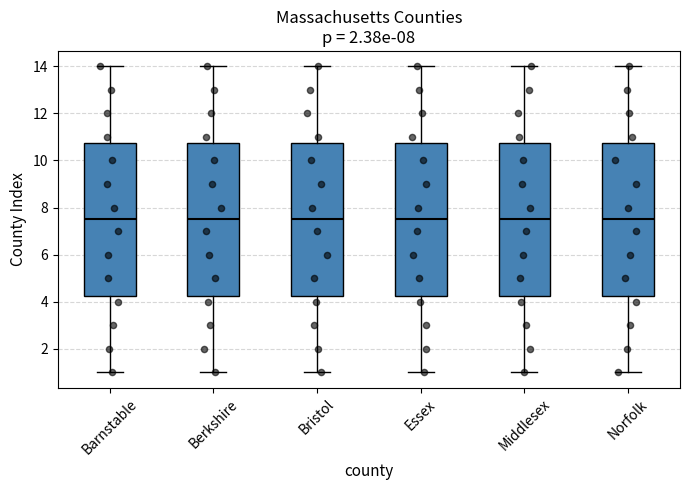

Where does the lower whisker of the box for Middlesex end on the y-axis? The values are not printed on the chart, so give them approximately, as read against the axis.

1.0